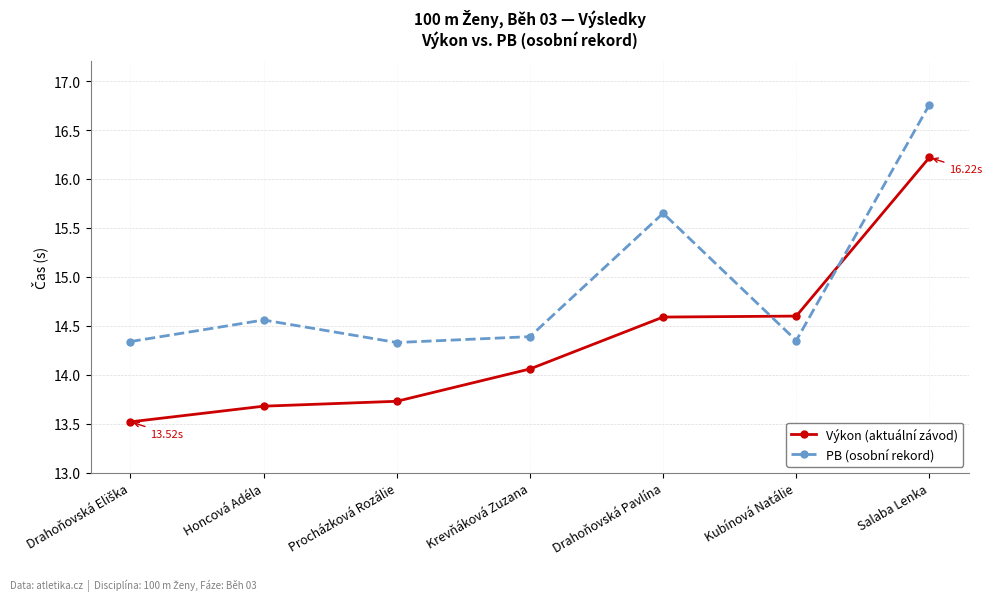

True or false: PB (osobní rekord) has a value of 10.9 at Drahoňovská Pavlína.

False